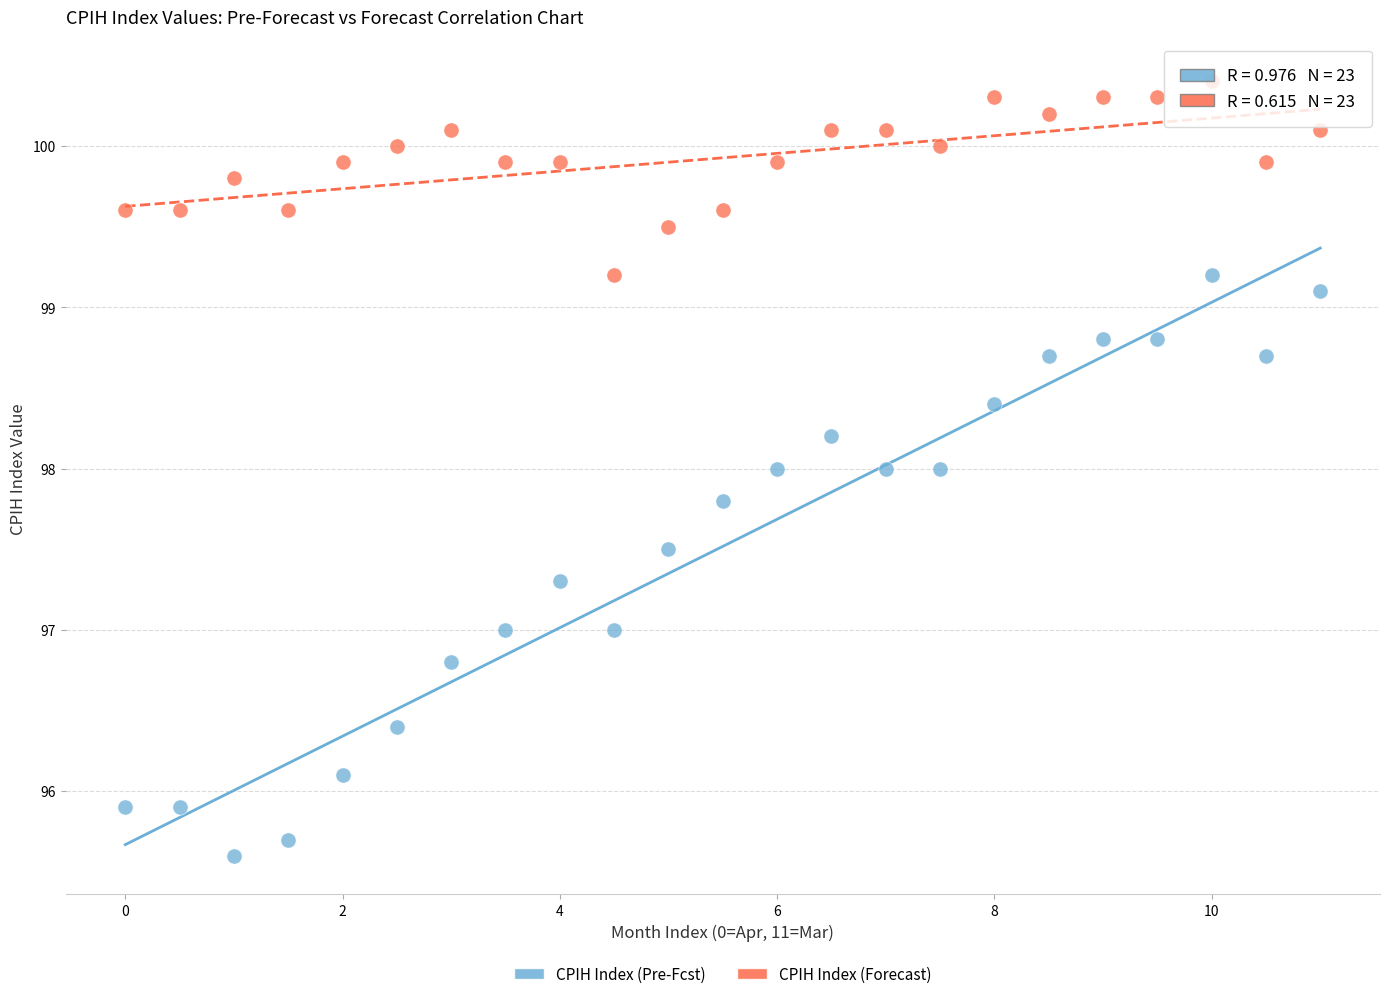

Which series has the largest Y range (max minus min)?

CPIH Index (Pre-Fcst)